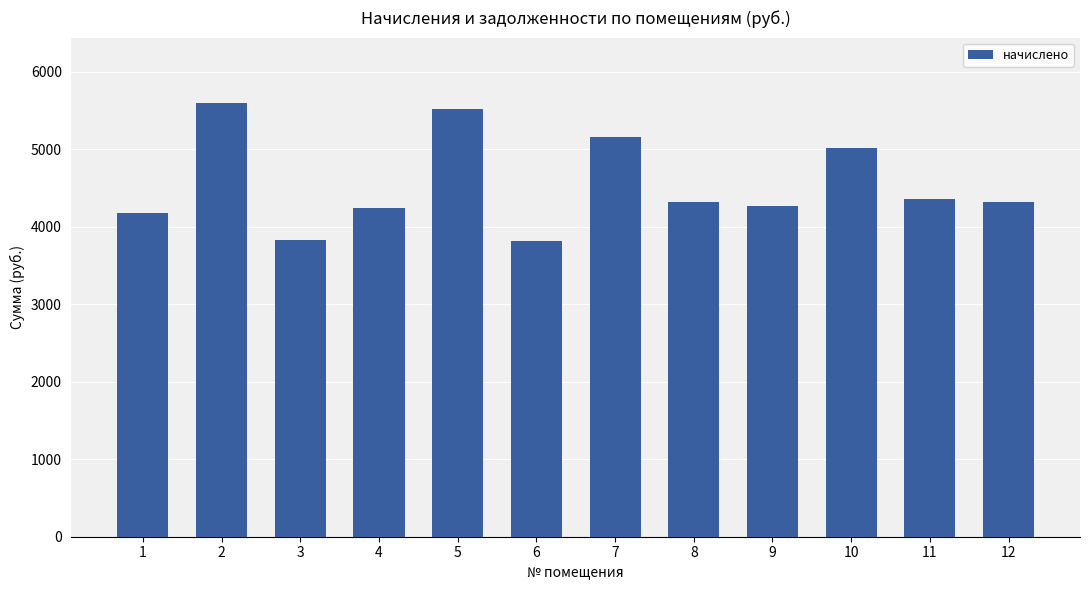

What is the maximum value shown in the chart?

5598.2